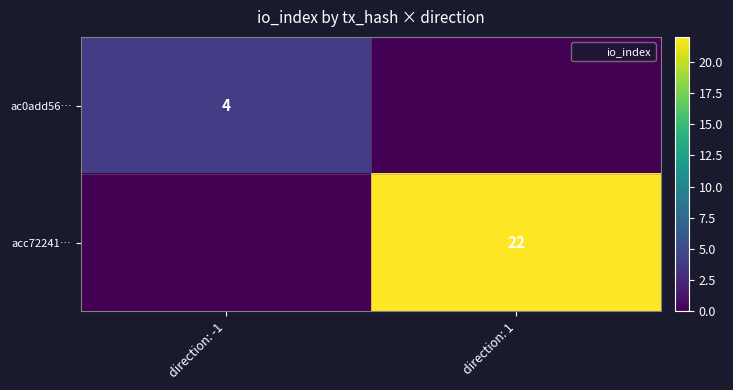

Which has a higher value, direction: -1 or direction: 1?

direction: -1